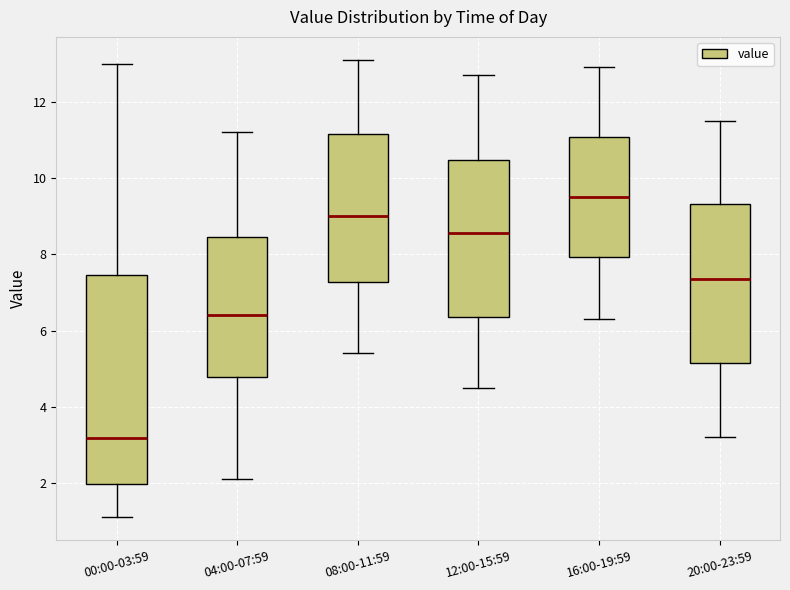

Which box's median line is the highest?

16:00-19:59